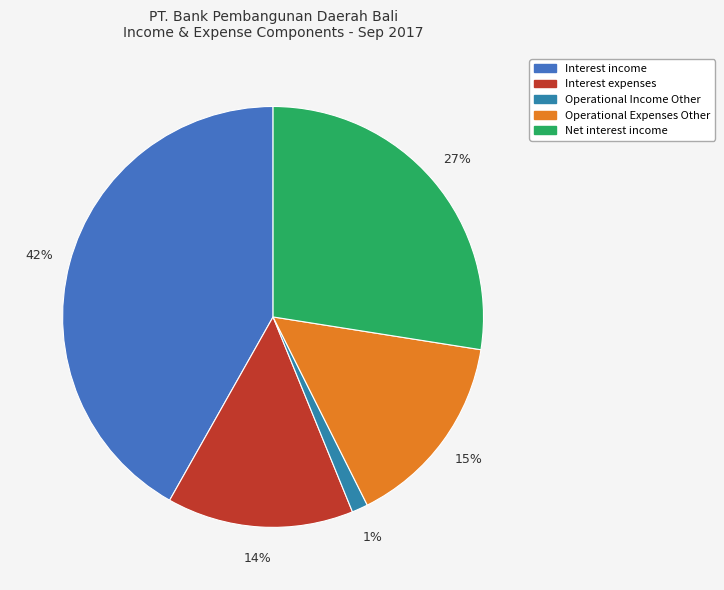

Combined, what portion of the pie is Operational Expenses Other and Net interest income?

42.6%